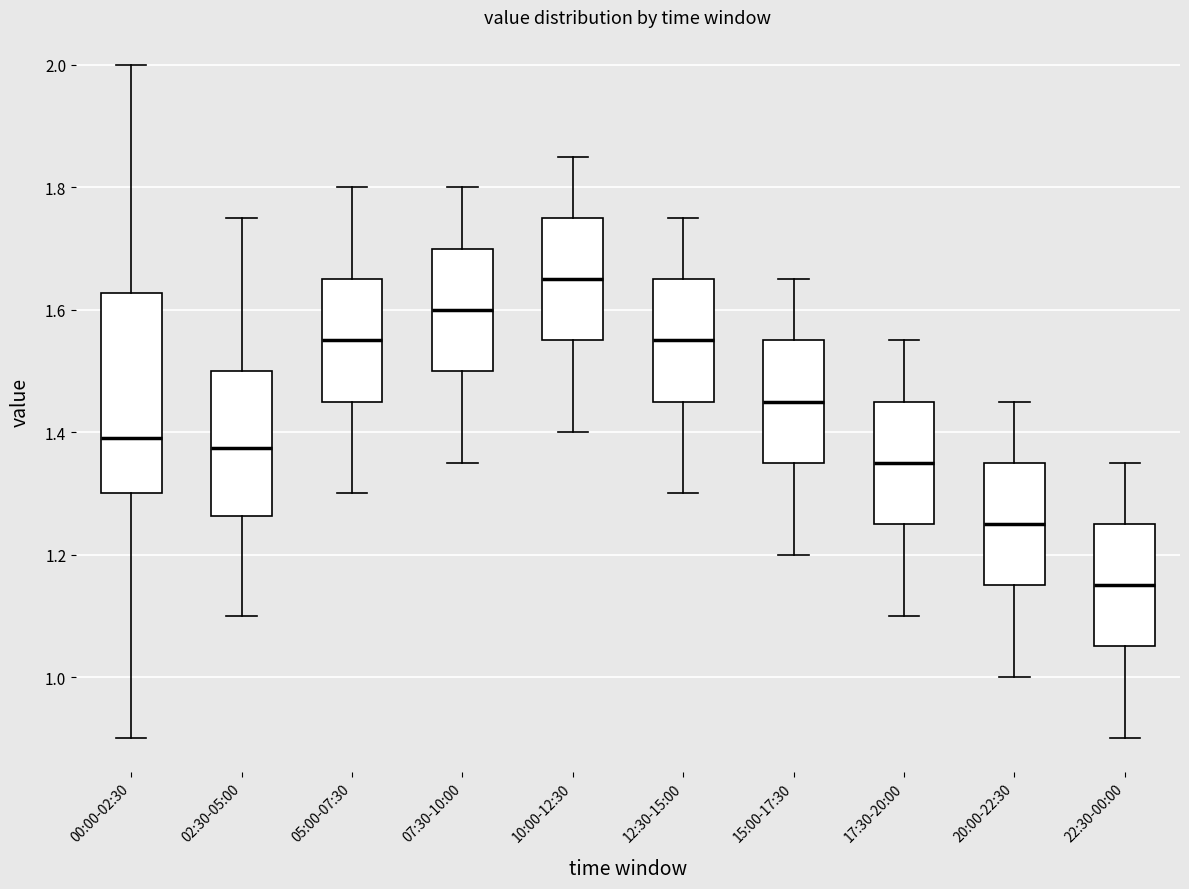

Where does the upper whisker of the box for 20:00-22:30 end on the y-axis? The values are not printed on the chart, so give them approximately, as read against the axis.

1.46